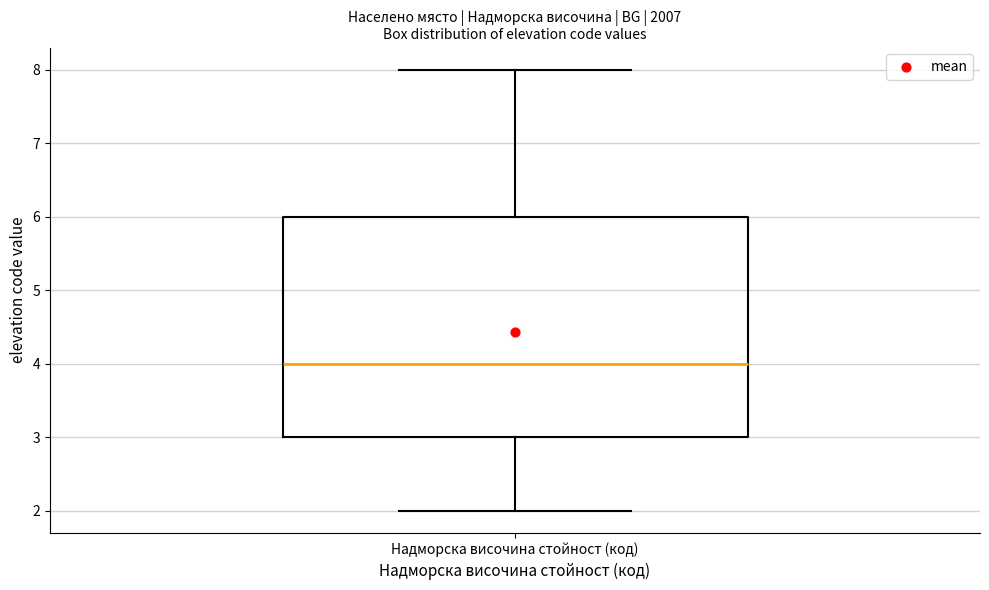

Read this box plot against the y-axis: the position of the median line, the range covered by the box, and the ends of both whiskers. The values are not printed on the chart, so give them approximately, as read against the axis.

median 4, box 3 to 6, whiskers 2 to 8